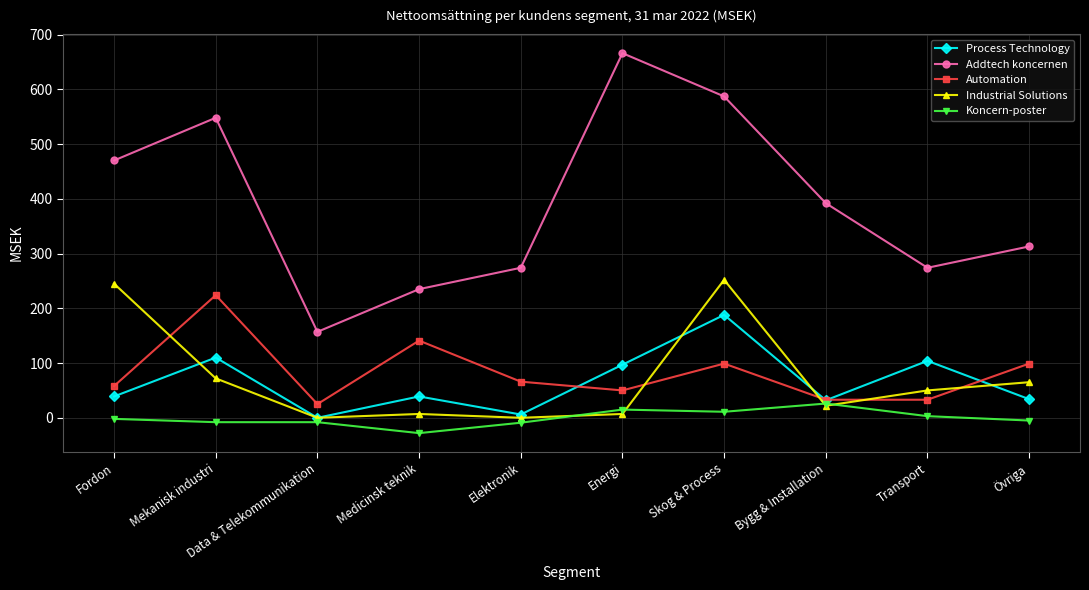

Where is Process Technology nearest to the value 94?

Energi